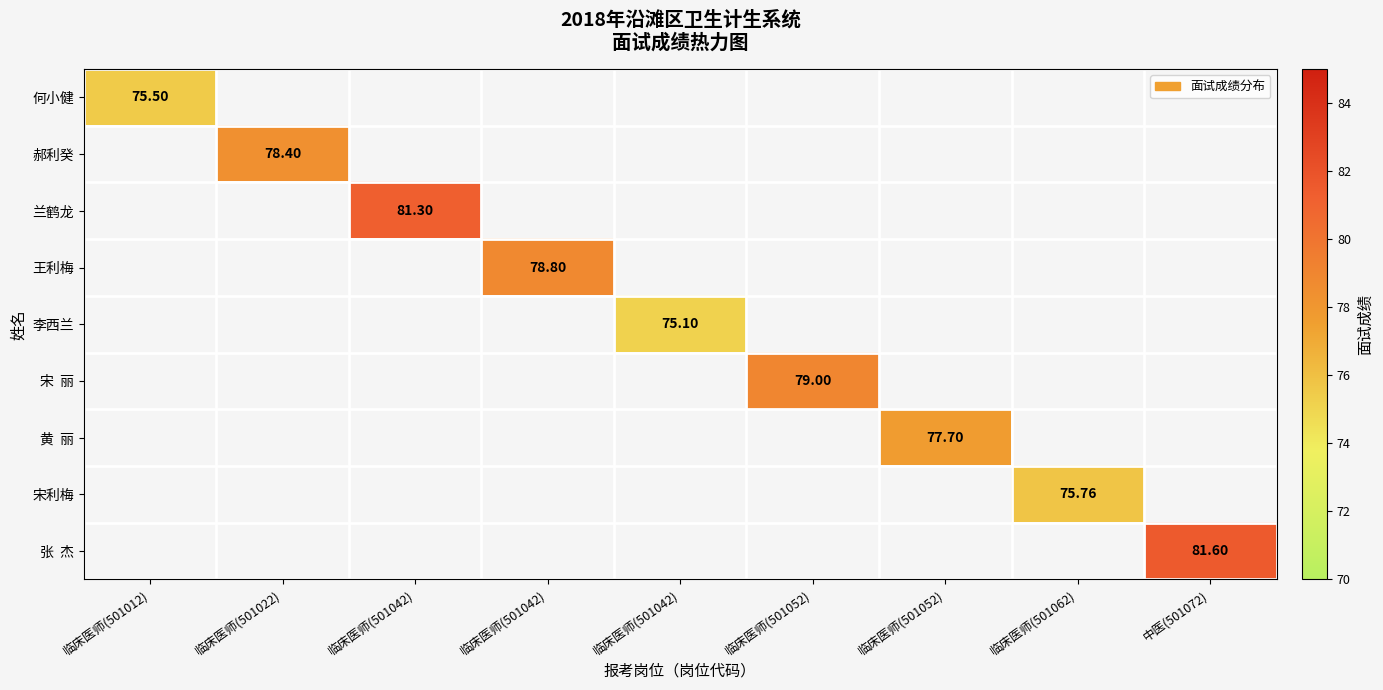

How many positive values does the 何小健 series have?

1